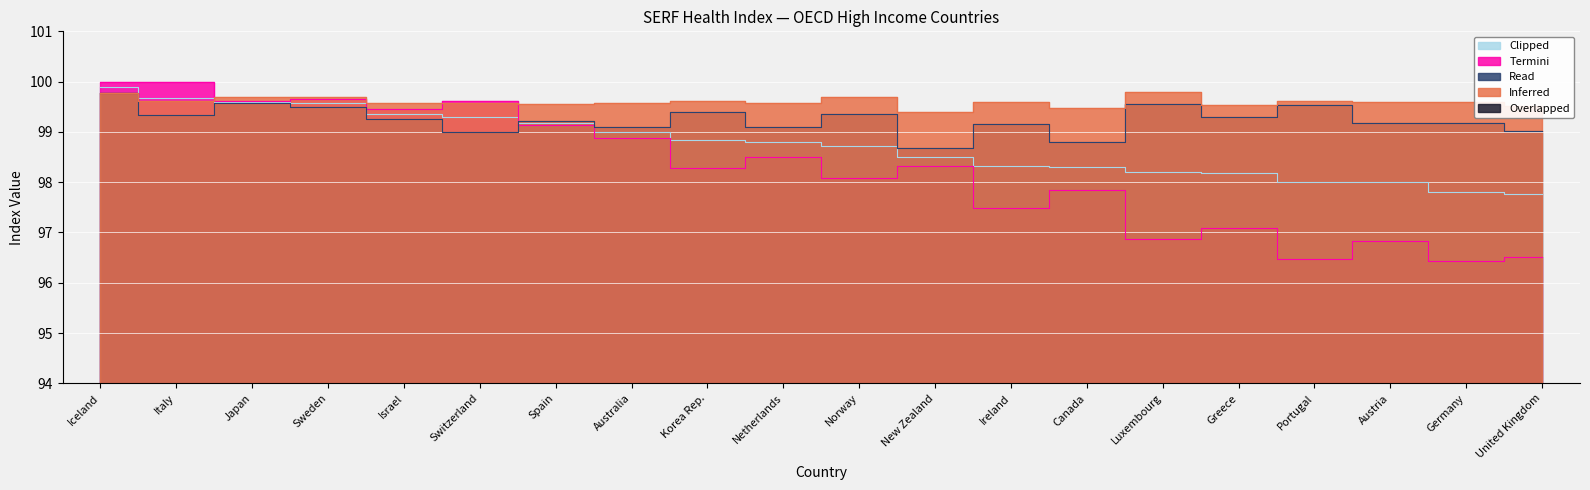

True or false: Read has a value of 21.4 at Netherlands.

False